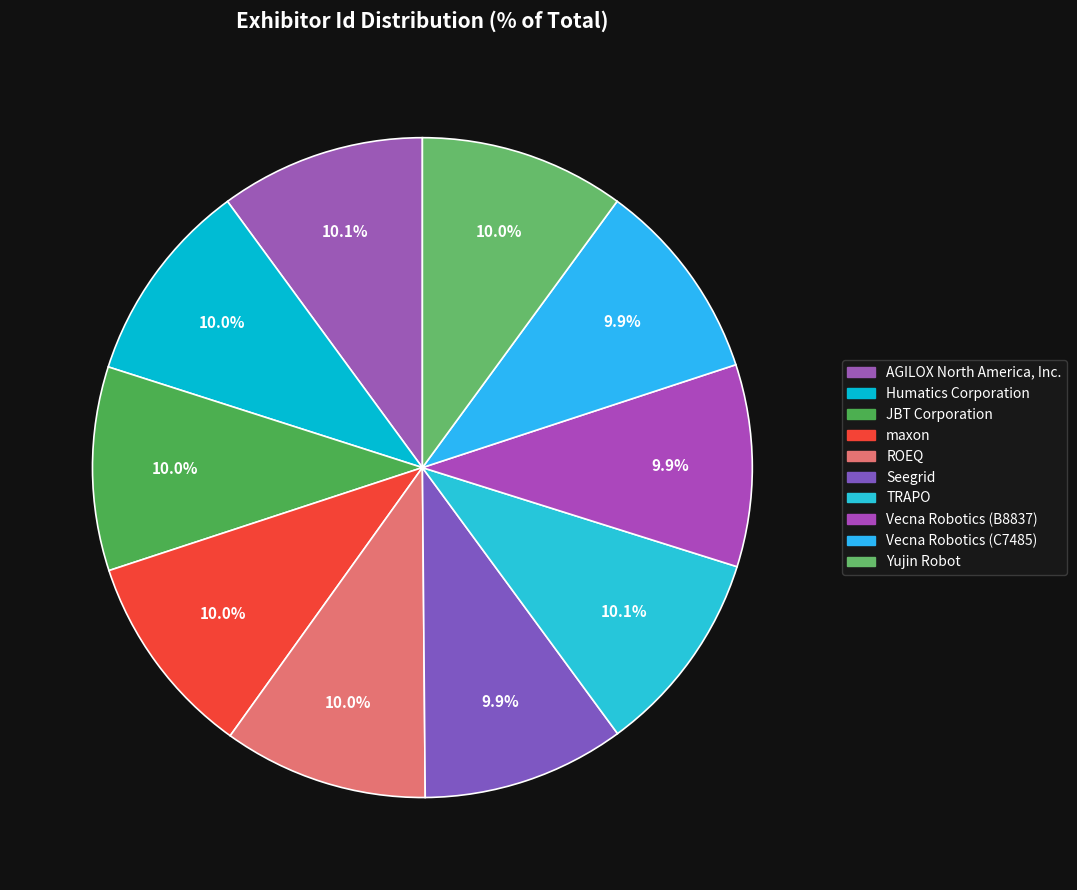

How many segments does this pie chart have?

10